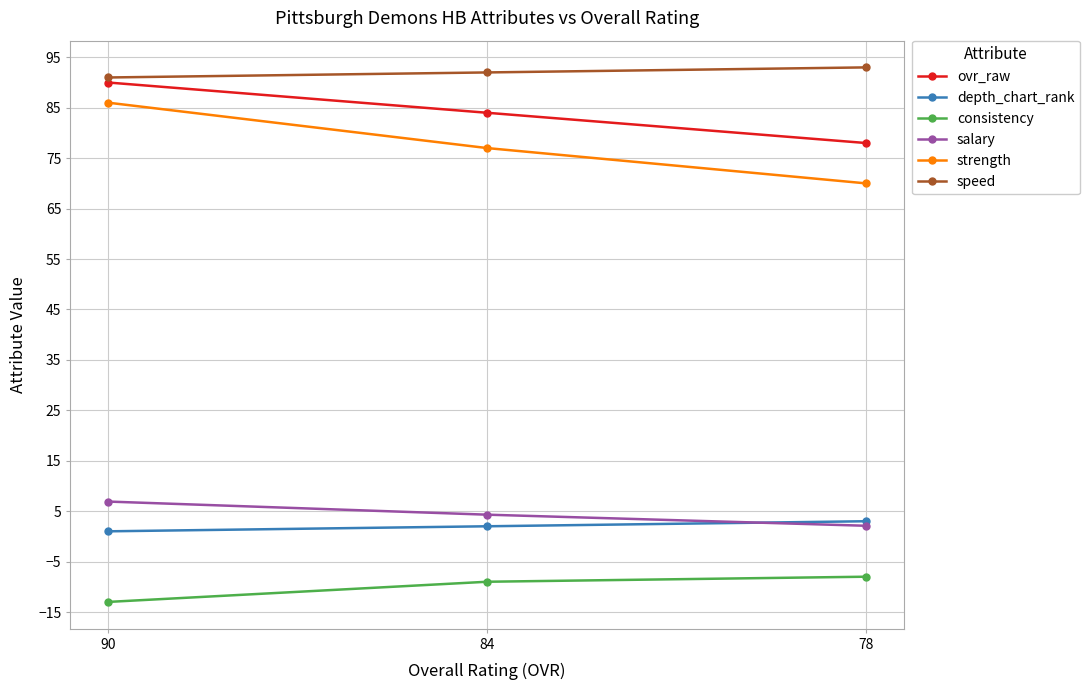

Reading left to right, list all the values displayed in this chart.

ovr_raw: 90=90.0	84=84.0	78=78.0
depth_chart_rank: 90=1.0	84=2.0	78=3.0
consistency: 90=-13.0	84=-9.0	78=-8.0
salary: 90=6.9	84=4.3	78=2.1
strength: 90=86.0	84=77.0	78=70.0
speed: 90=91.0	84=92.0	78=93.0